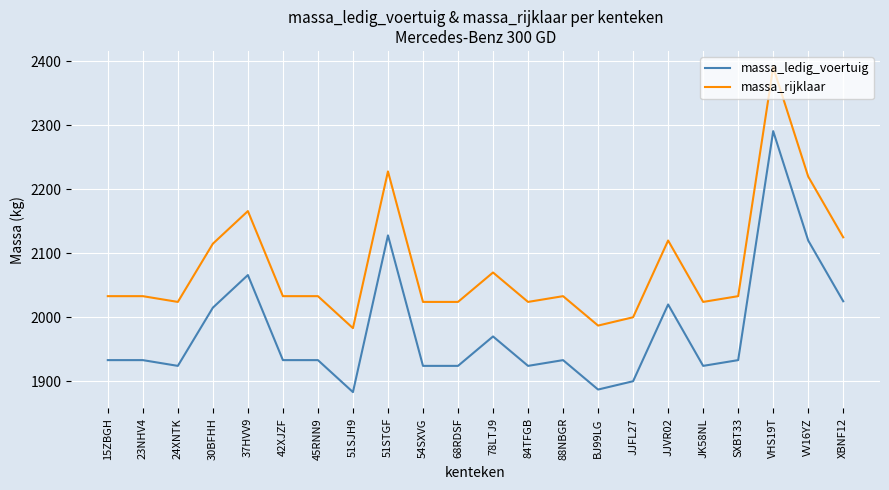

The value of massa_ledig_voertuig at 30BFHH is 2015. True or false?

True